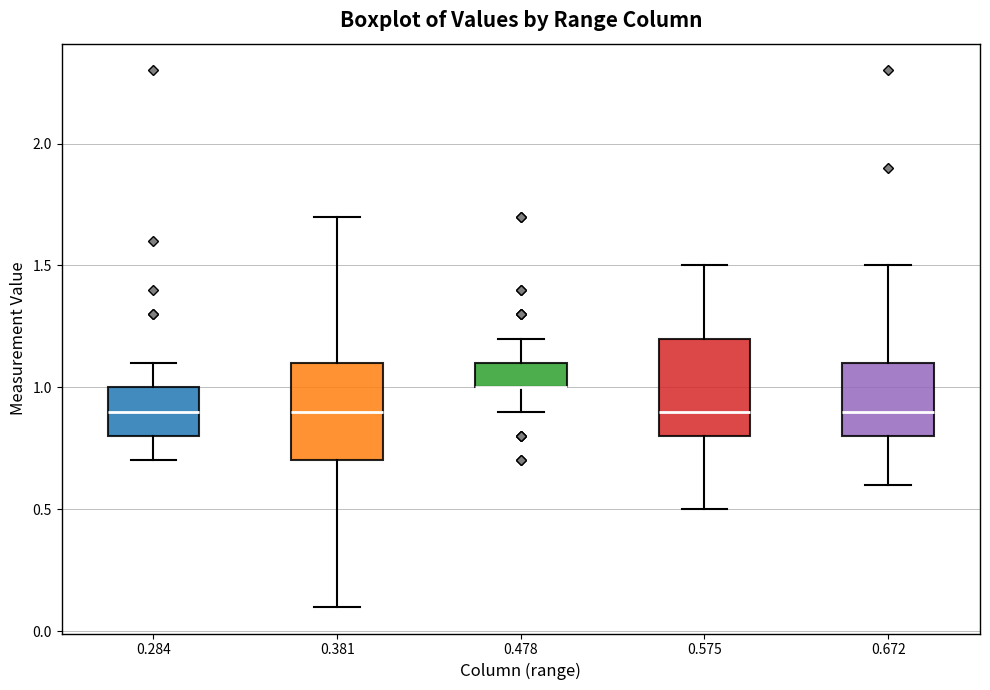

Reading left to right, transcribe this box plot: for each box, give where its median line is, the range the box spans, and where its two whiskers end, as read against the y-axis. The values are not printed on the chart, so give them approximately, as read against the axis.

0.284: median 0.9, box 0.8 to 1.0, whiskers 0.7 to 1.1
0.381: median 0.9, box 0.7 to 1.1, whiskers 0.1 to 1.7
0.478: median 1.0 (drawn on the box's lower edge), box 1.0 to 1.1, whiskers 0.9 to 1.2
0.575: median 0.9, box 0.8 to 1.2, whiskers 0.5 to 1.5
0.672: median 0.9, box 0.8 to 1.1, whiskers 0.6 to 1.5